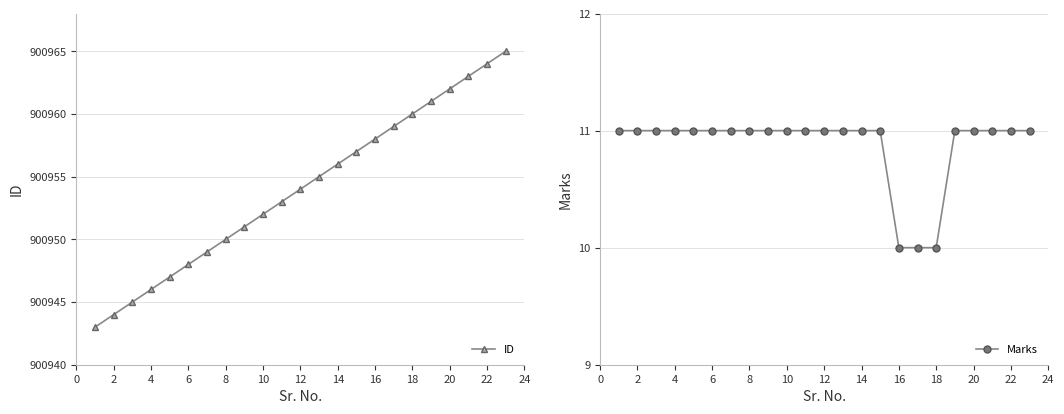

Is it true that Marks equals 11 at 12?

True